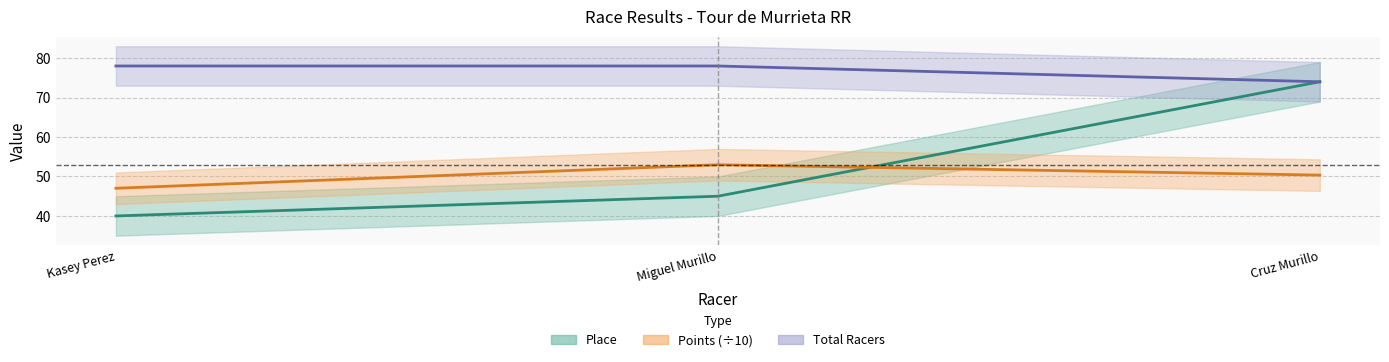

How many lines are shown in the chart?

3